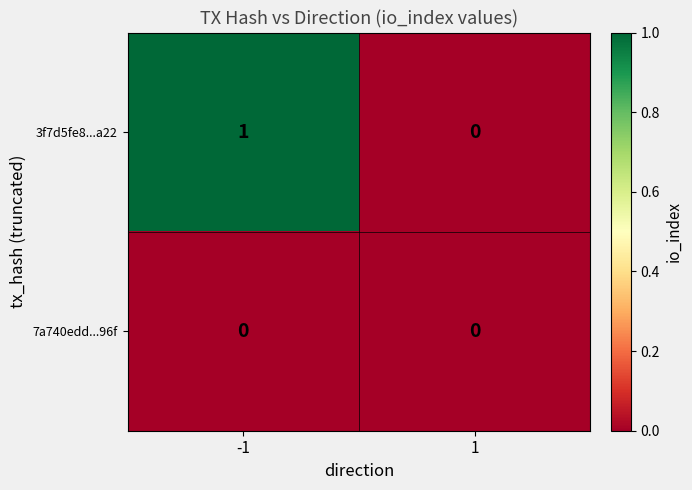

Which series has the largest range (max minus min)?

3f7d5fe8...a22